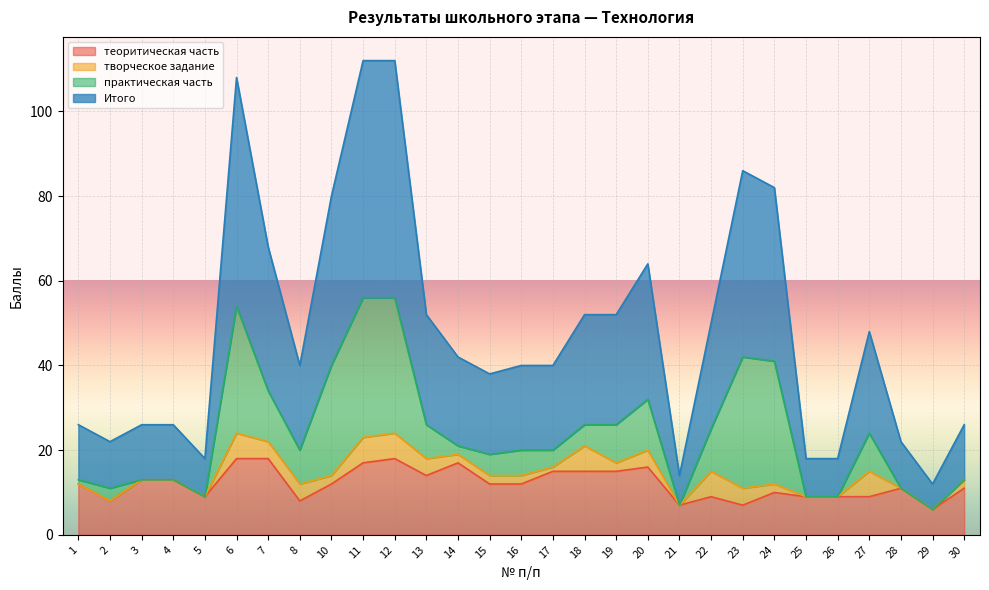

True or false: Итого and теоритическая часть intersect in this chart.

False